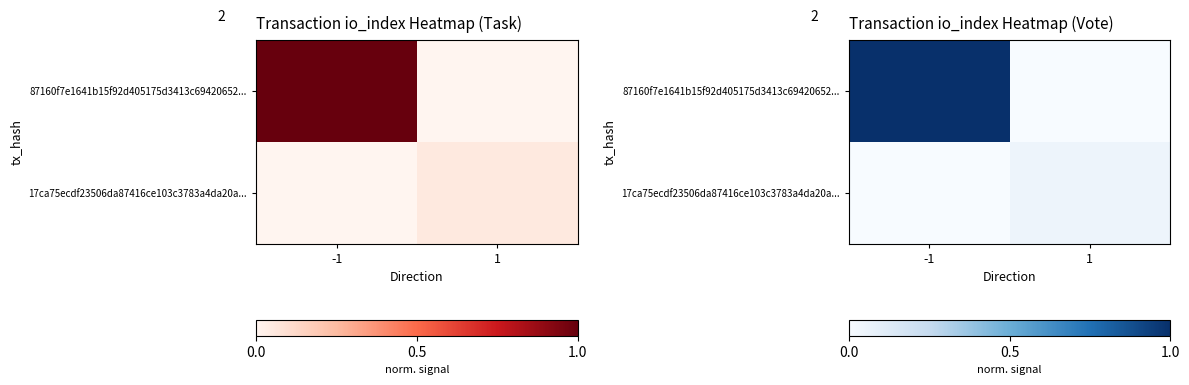

List the labels in order of 87160f7e1641b15f92d405175d3413c69420652... value, smallest first.

1, -1